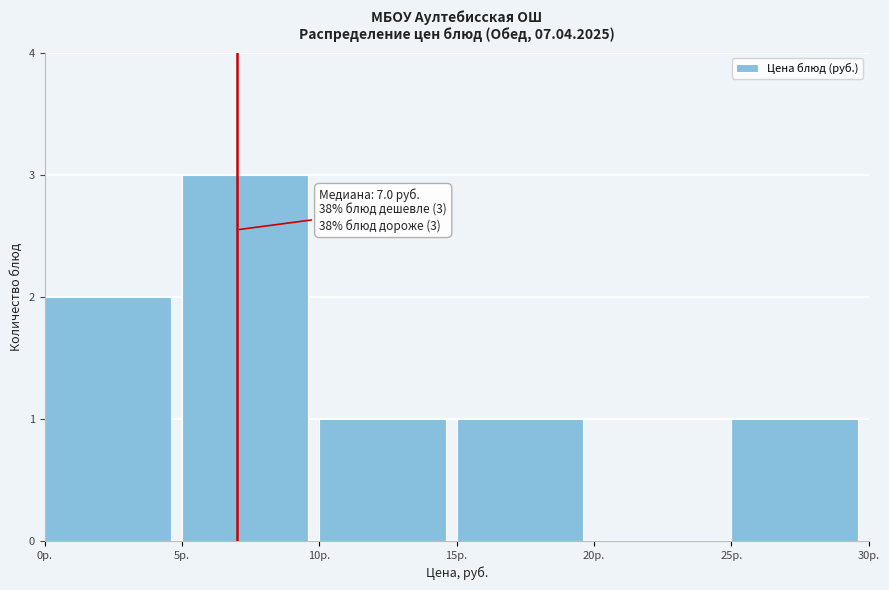

Over which range of the x-axis is the bar tallest?

5 to 10